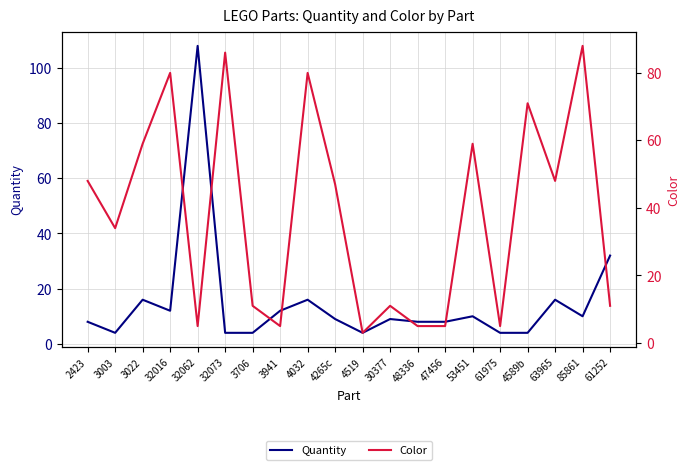

What is the difference between the maximum and second lowest values in the Quantity series?

104